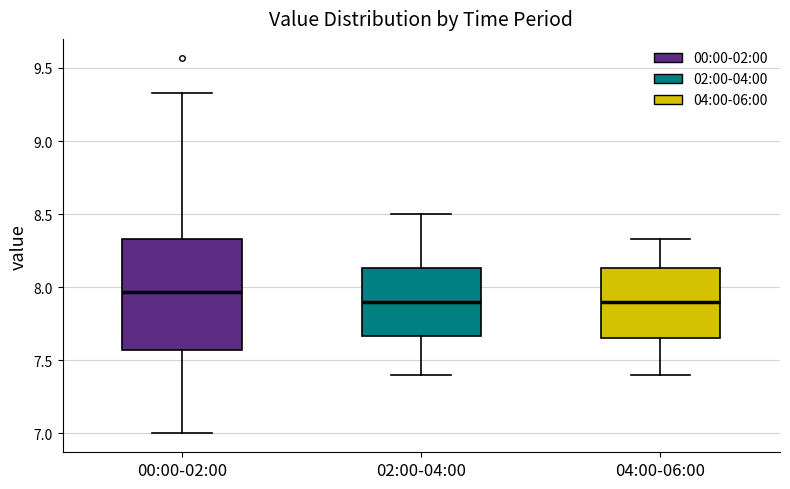

Reading left to right, read every box against the y-axis: the position of its median line, the range the box covers, and the ends of its whiskers. The values are not printed on the chart, so give them approximately, as read against the axis.

00:00-02:00: median 7.95, box 7.55 to 8.35, whiskers 7.00 to 9.35
02:00-04:00: median 7.90, box 7.65 to 8.15, whiskers 7.40 to 8.50
04:00-06:00: median 7.90, box 7.65 to 8.15, whiskers 7.40 to 8.35